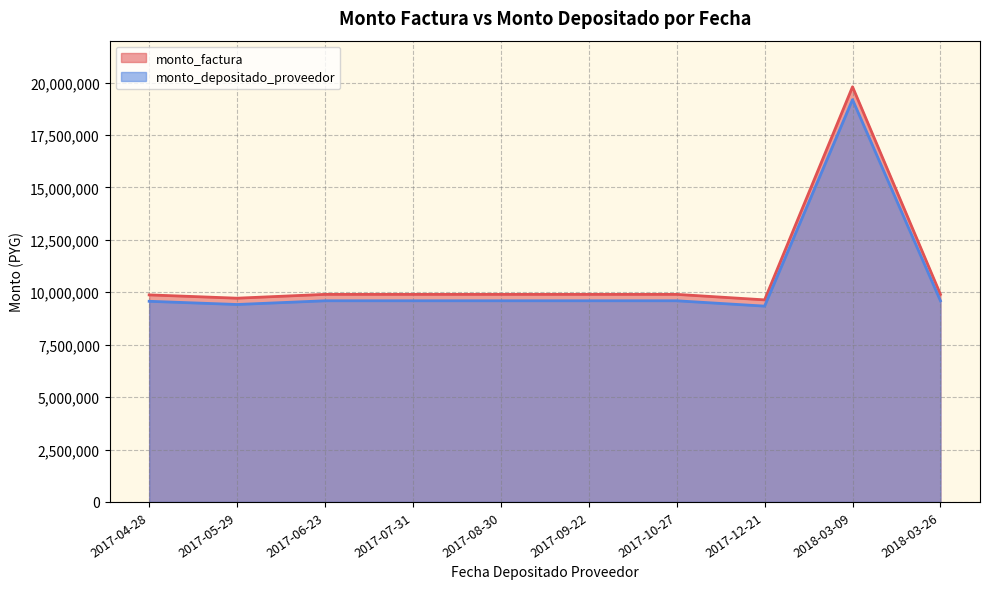

How many categories are shown in the chart?

10